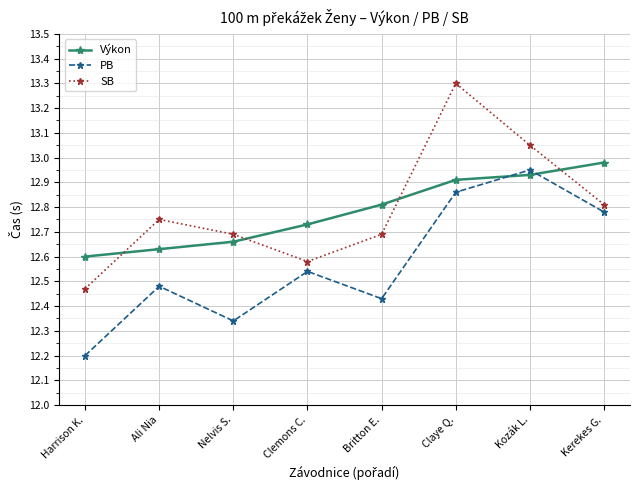

At which label is PB closest to 12?

Harrison K.